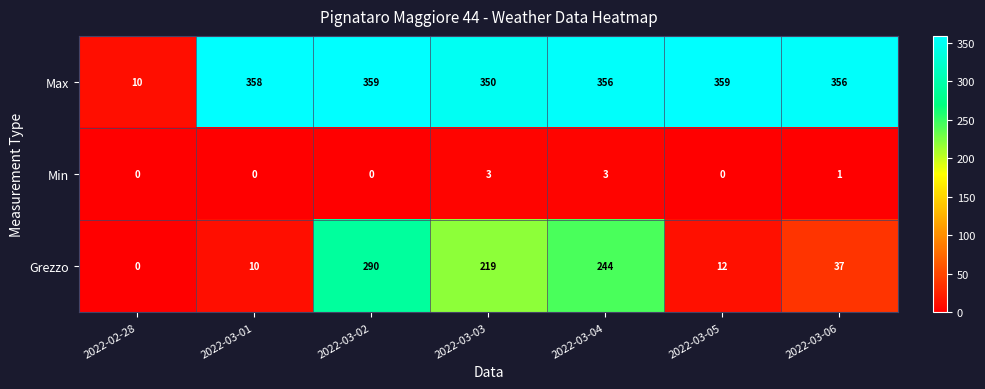

Reading left to right, transcribe all the data shown in this chart.

Max: 10	358	359	350	356	359	356
Min: 0	0	0	3	3	0	1
Grezzo: 0	10	290	219	244	12	37